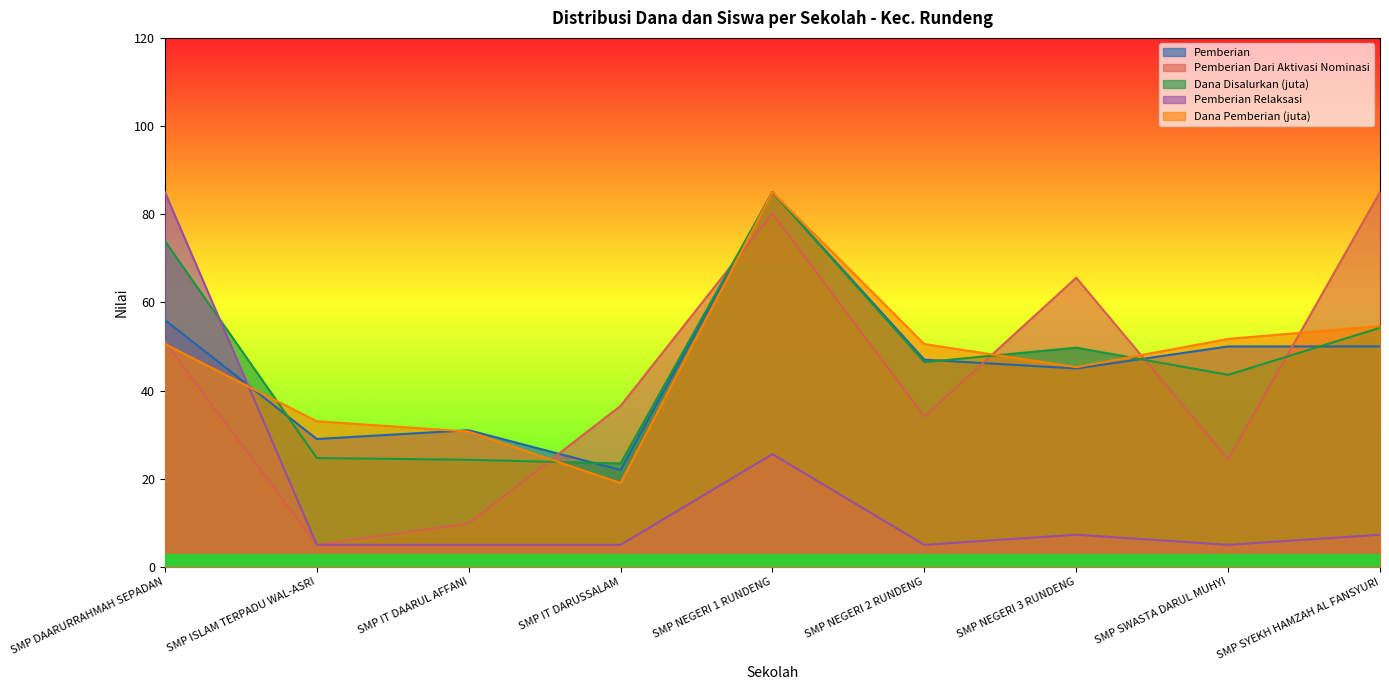

What is the average value of the Dana Disalurkan (juta) series?

47.3